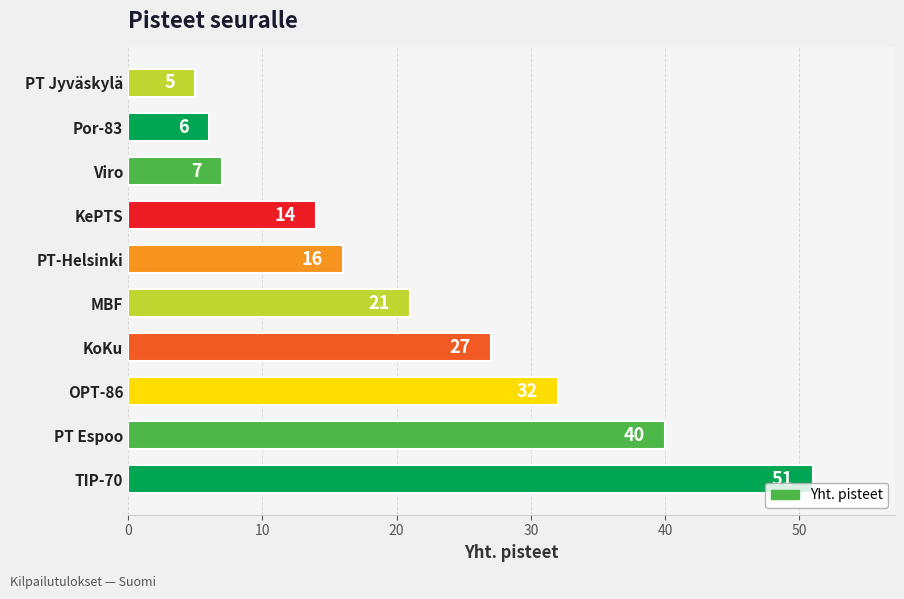

What is the change in value from MBF to PT-Helsinki?

-5